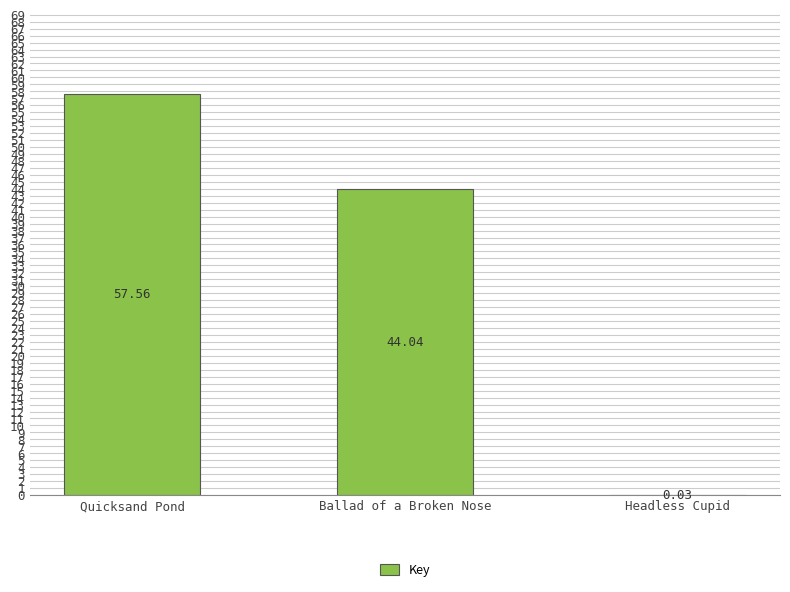

Between Headless Cupid and Quicksand Pond, which is larger?

Quicksand Pond